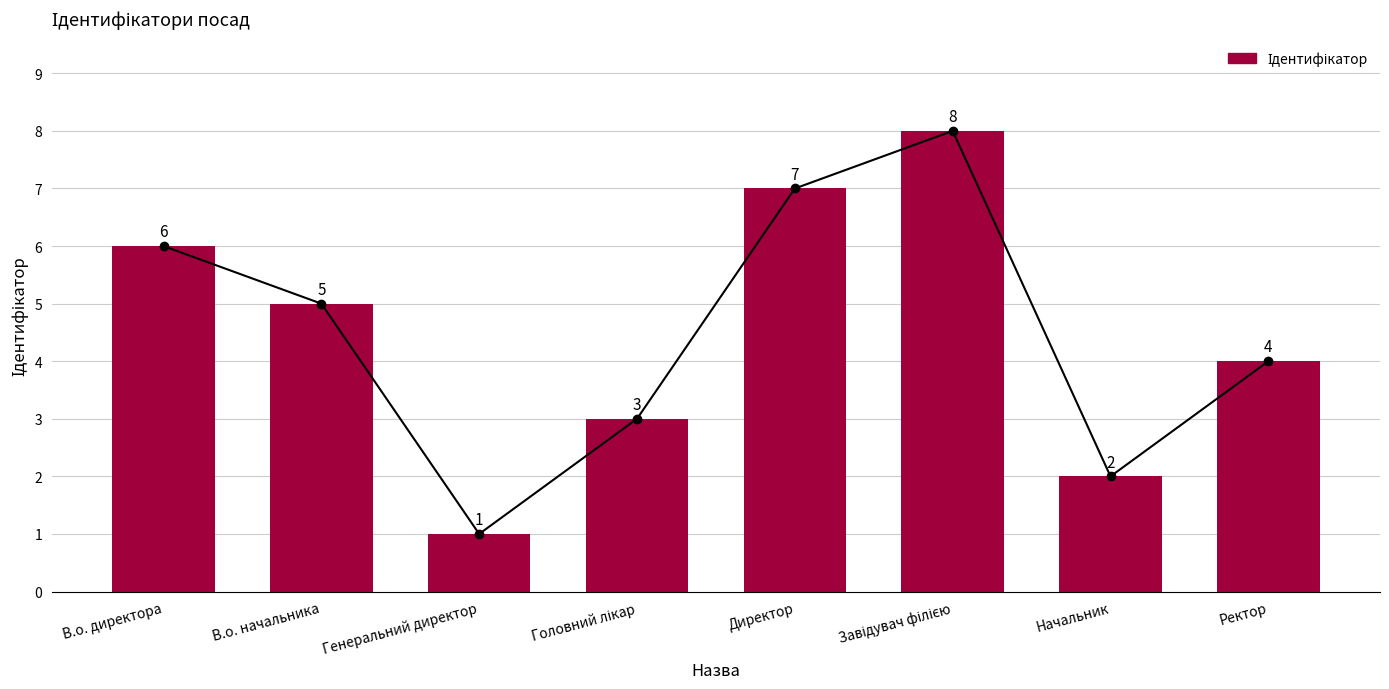

What is the change in value from В.о. директора to Генеральний директор?

-5